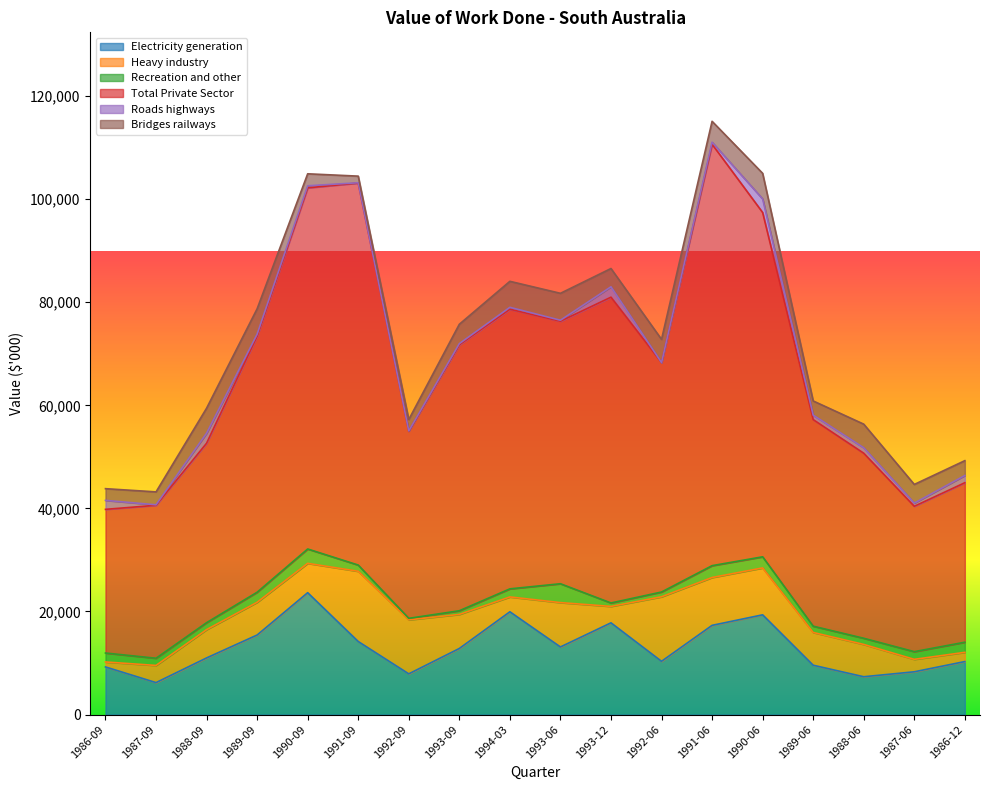

Rank the categories by Electricity generation value from highest to lowest.

1990-09, 1994-03, 1990-06, 1993-12, 1991-06, 1989-09, 1991-09, 1993-06, 1993-09, 1988-09, 1992-06, 1986-12, 1989-06, 1986-09, 1987-06, 1992-09, 1988-06, 1987-09